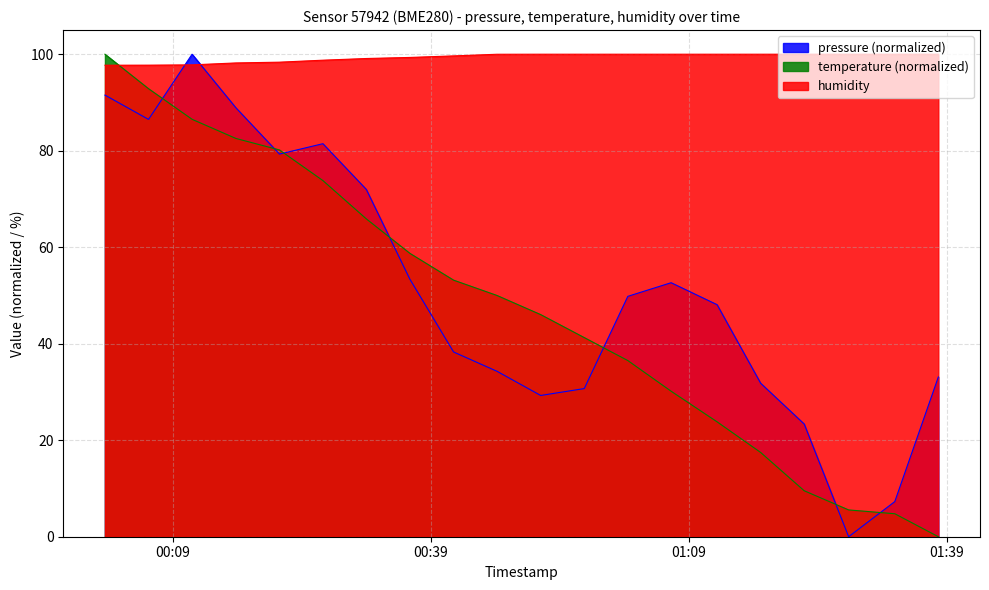

Which category has the highest value in the temperature series?

2023-08-07T00:01:06